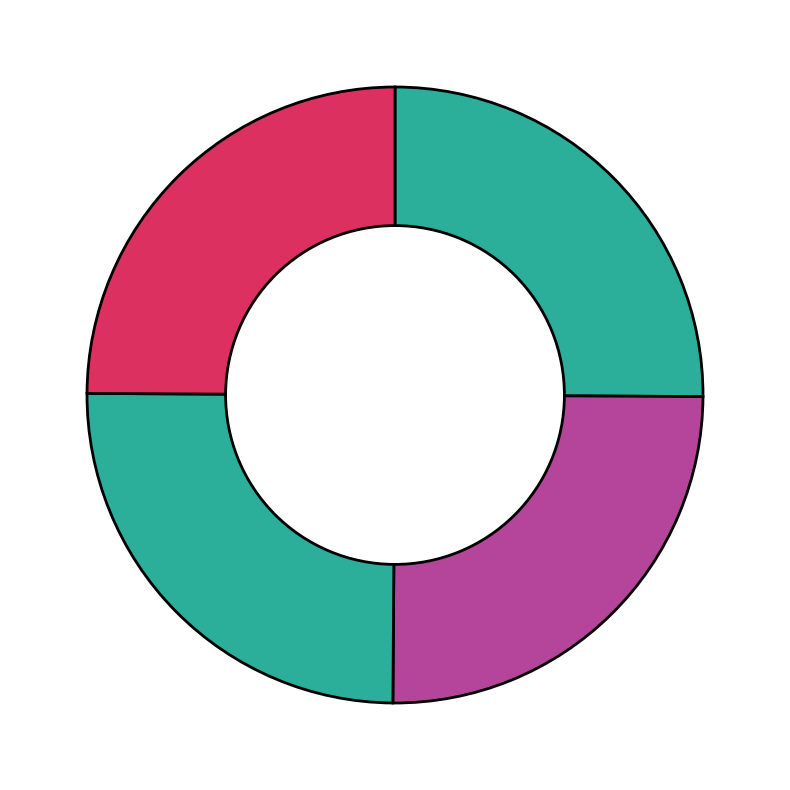

How many slices are in this pie chart?

4